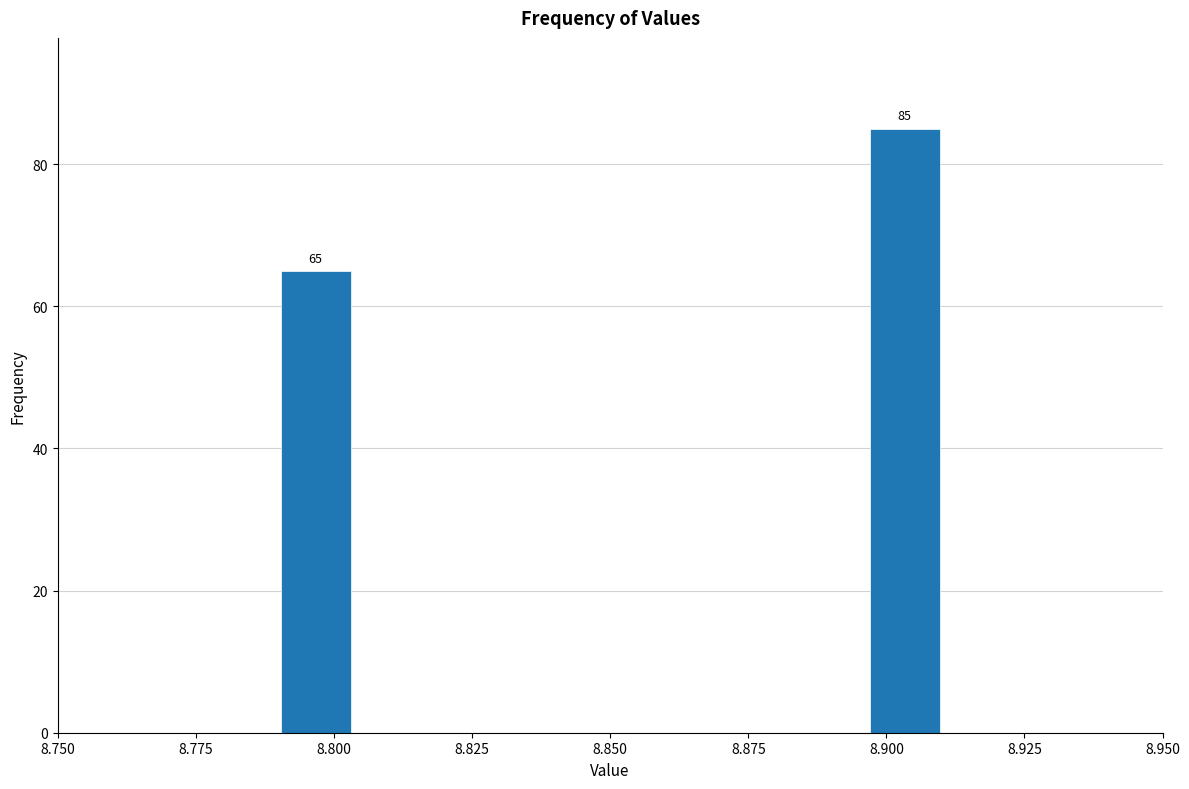

Around what value on the x-axis is the tallest bar? Give the approximate position of its centre, as read against the axis.

8.905